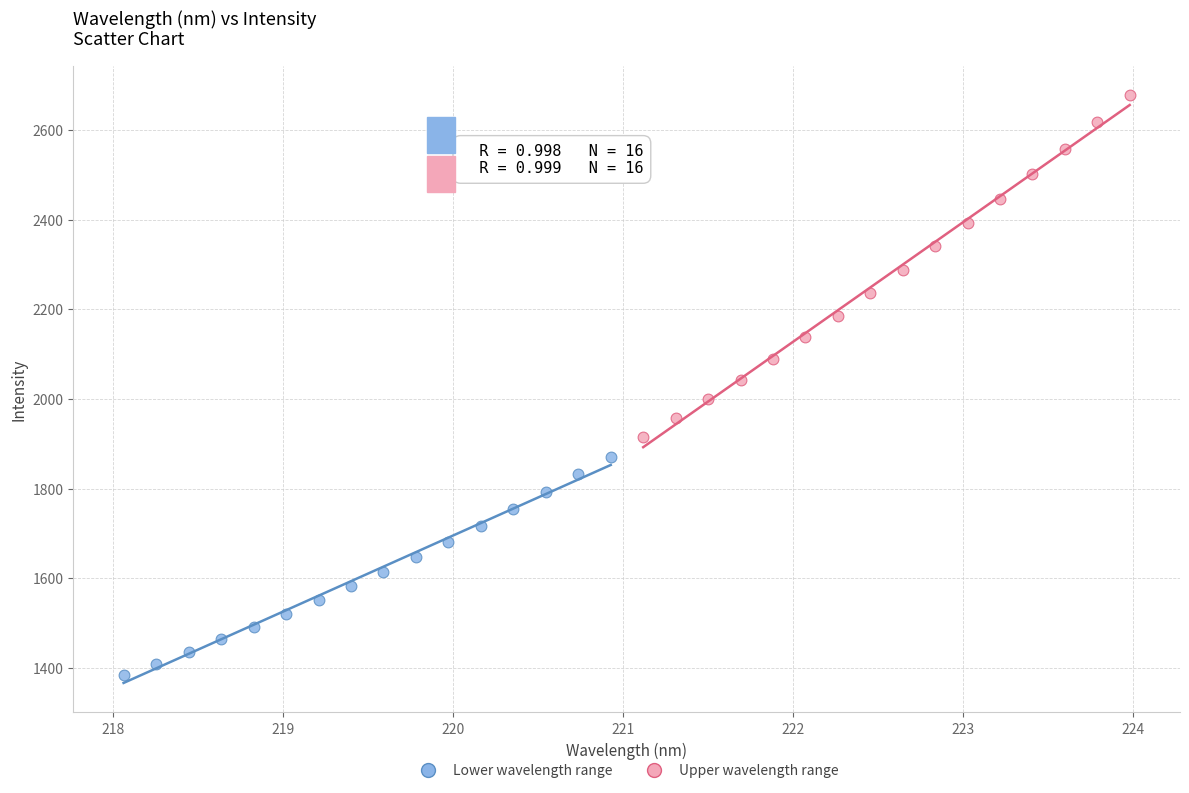

Which series contains the lowest Y value?

Lower wavelength range